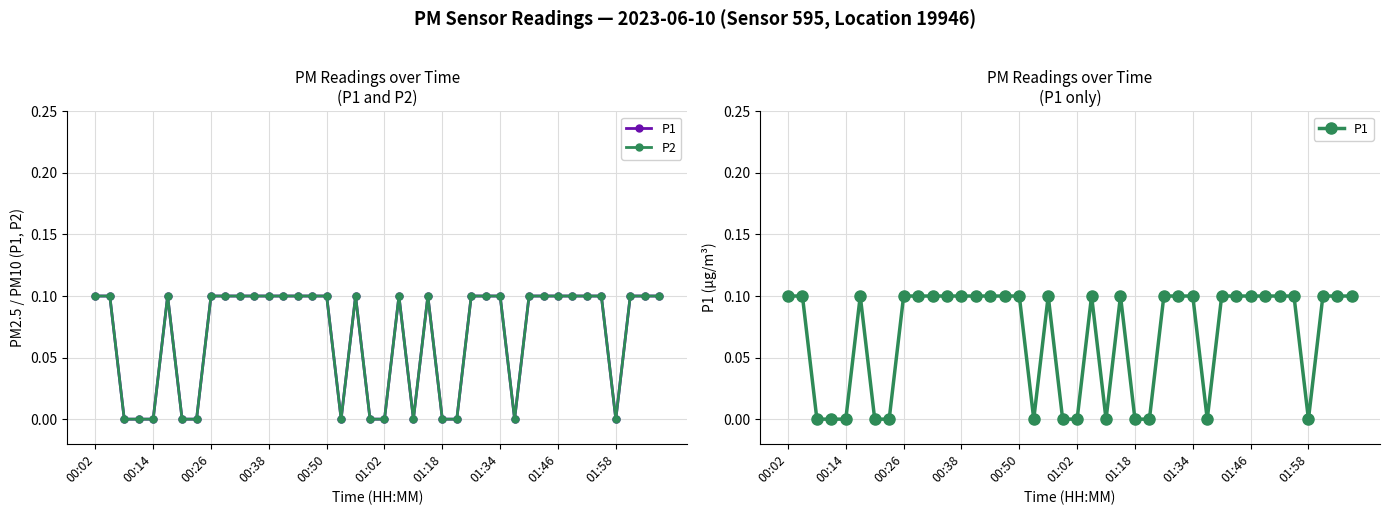

Which series has the widest spread of values?

P1